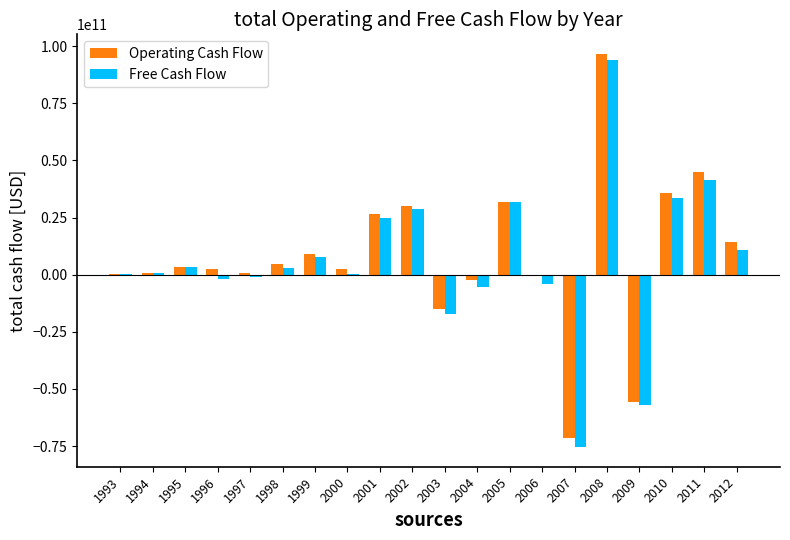

The Free Cash Flow series shows 15367657431 at 2010. True or false?

False